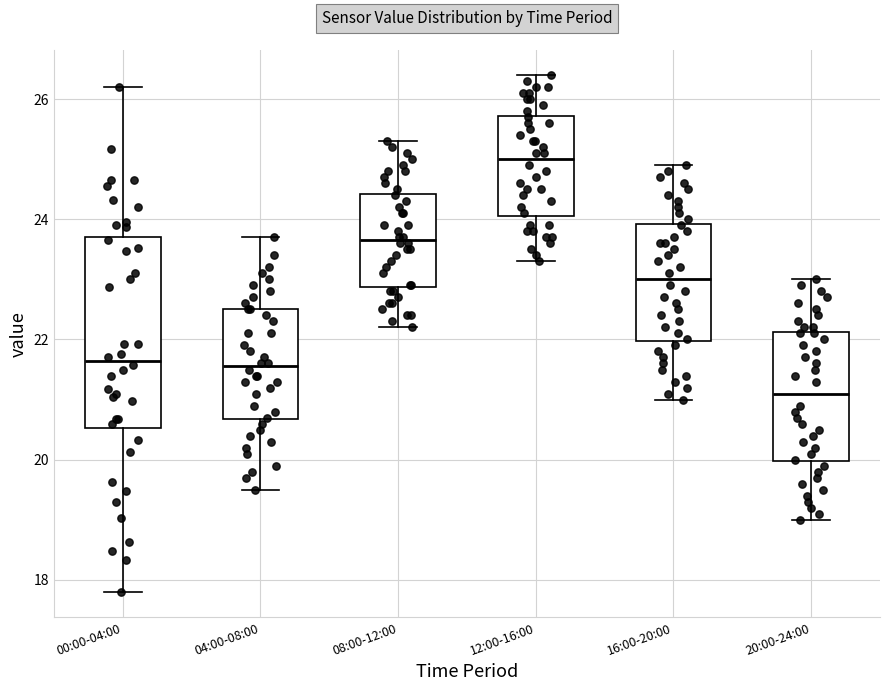

Which box's median line is the lowest?

20:00-24:00